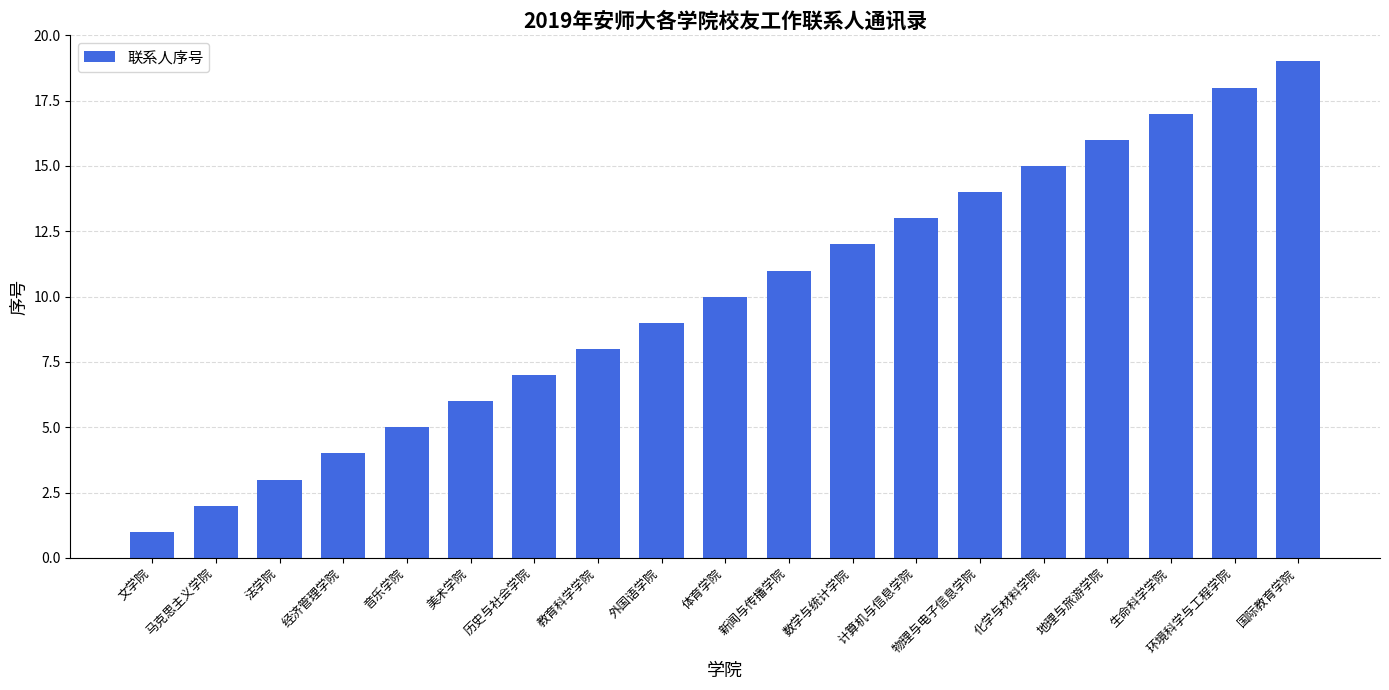

Are the bars horizontal?

No